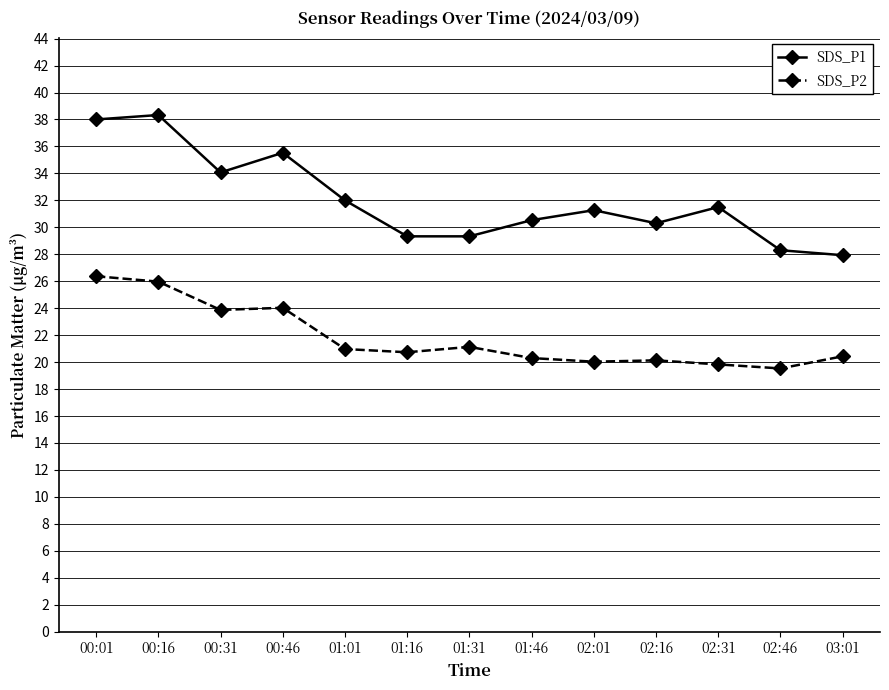

What is the value of the SDS_P2 point at the 13th from the left?

20.4